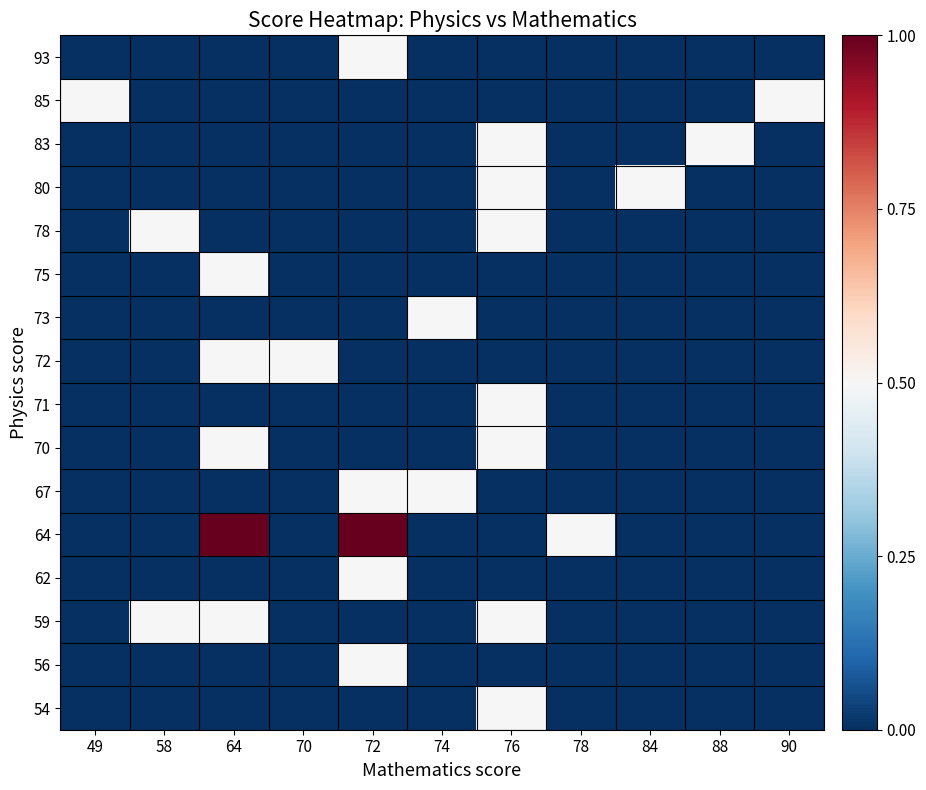

What is the total value across all series at 70?

0.5